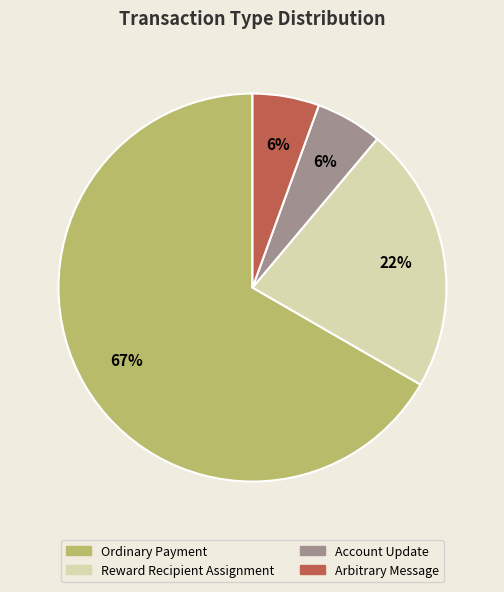

To the nearest percent, what is the combined percentage of Arbitrary Message and Reward Recipient Assignment?

28%